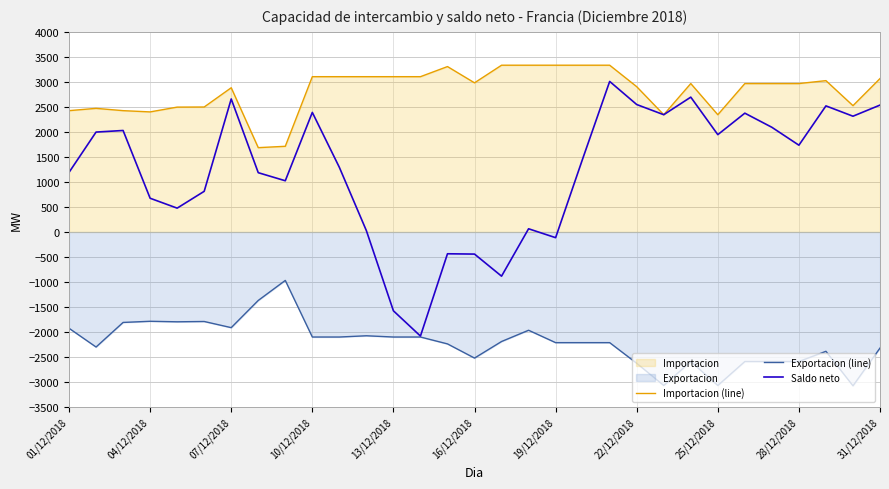

What is the smallest value displayed?

-3075.0